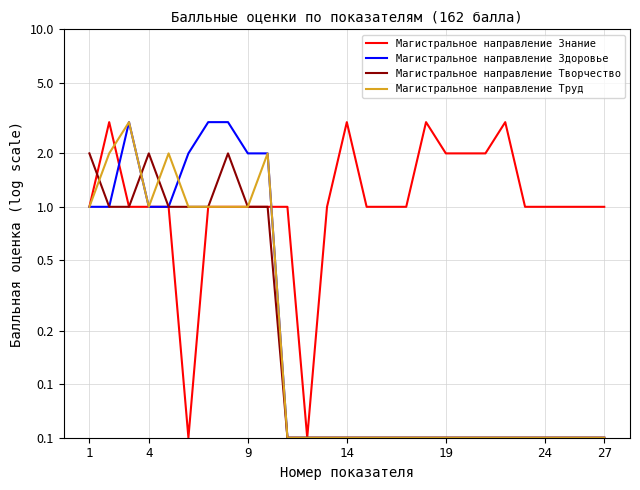

How many interior local peaks does the Магистральное направление Труд series have?

3